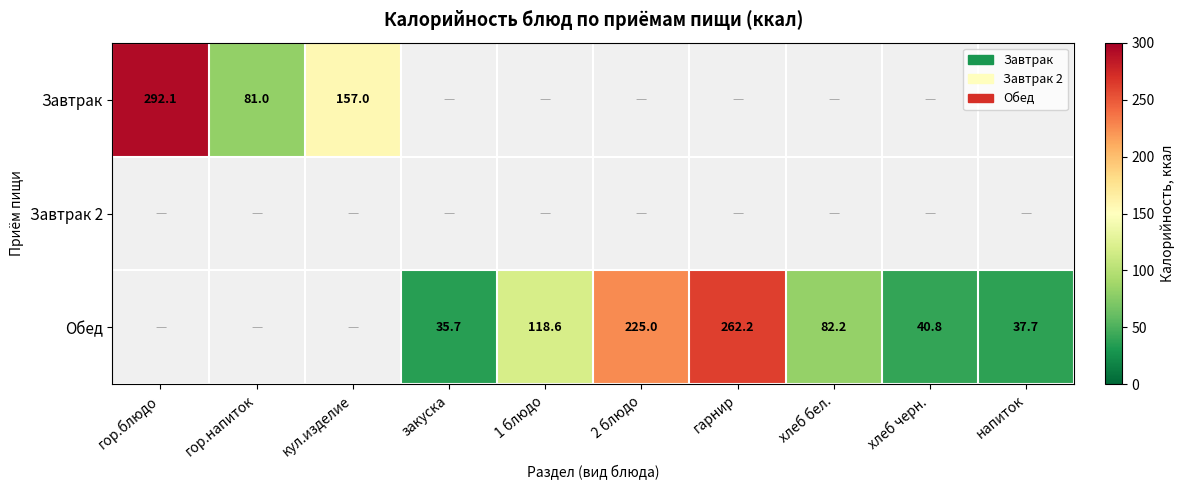

Is it true that Завтрак equals 35.8 at гор.напиток?

False